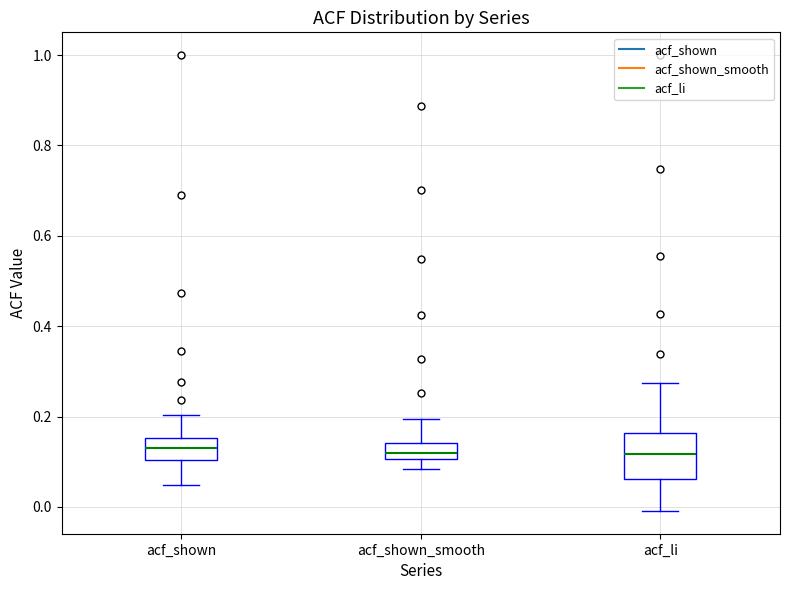

Reading left to right, read every box against the y-axis: the position of its median line, the range the box covers, and the ends of its whiskers. The values are not printed on the chart, so give them approximately, as read against the axis.

acf_shown: median 0.14, box 0.10 to 0.16, whiskers 0.04 to 0.20
acf_shown_smooth: median 0.12, box 0.10 to 0.14, whiskers 0.08 to 0.20
acf_li: median 0.12, box 0.06 to 0.16, whiskers 0.00 to 0.28